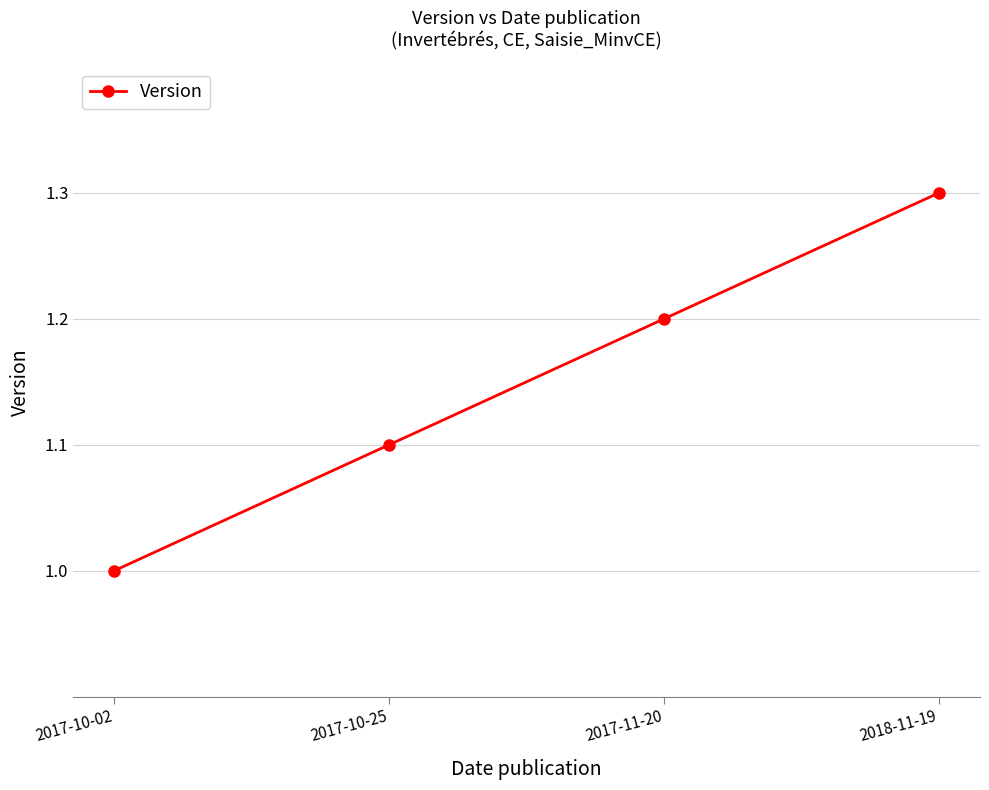

What is the greatest value displayed?

1.3